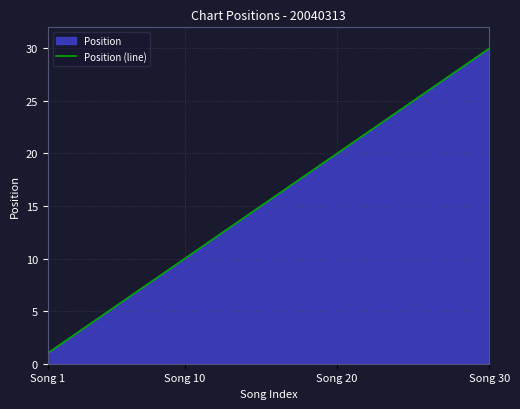

What is the difference between the maximum and minimum values?

29